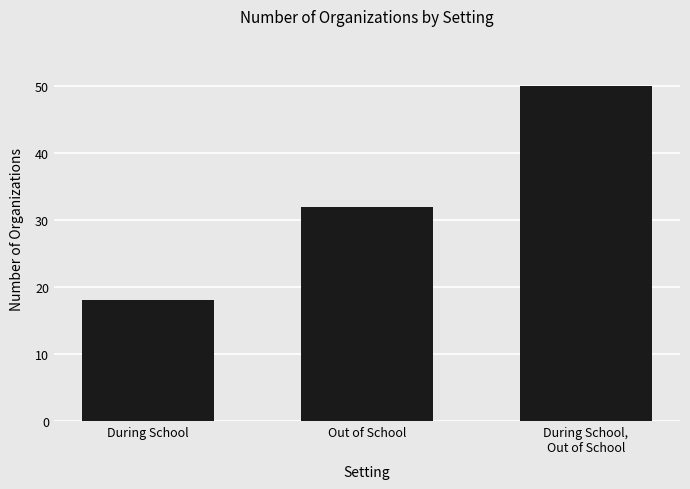

List the labels in order of value, largest first.

During School,
Out of School, Out of School, During School